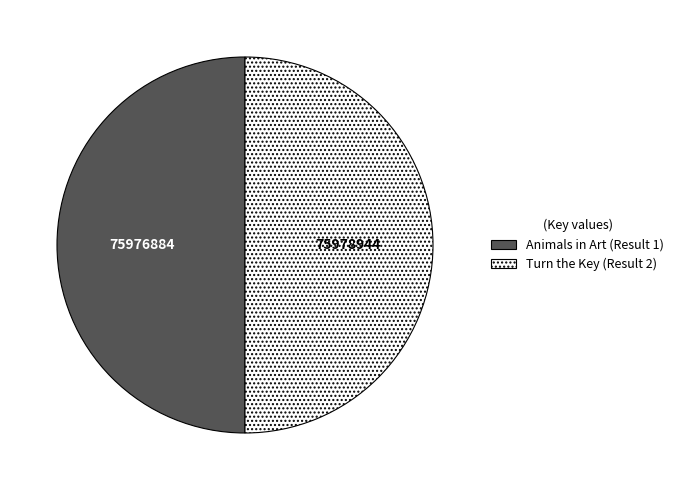

True or false: Turn the Key (Result 2) accounts for 38% of the total.

False